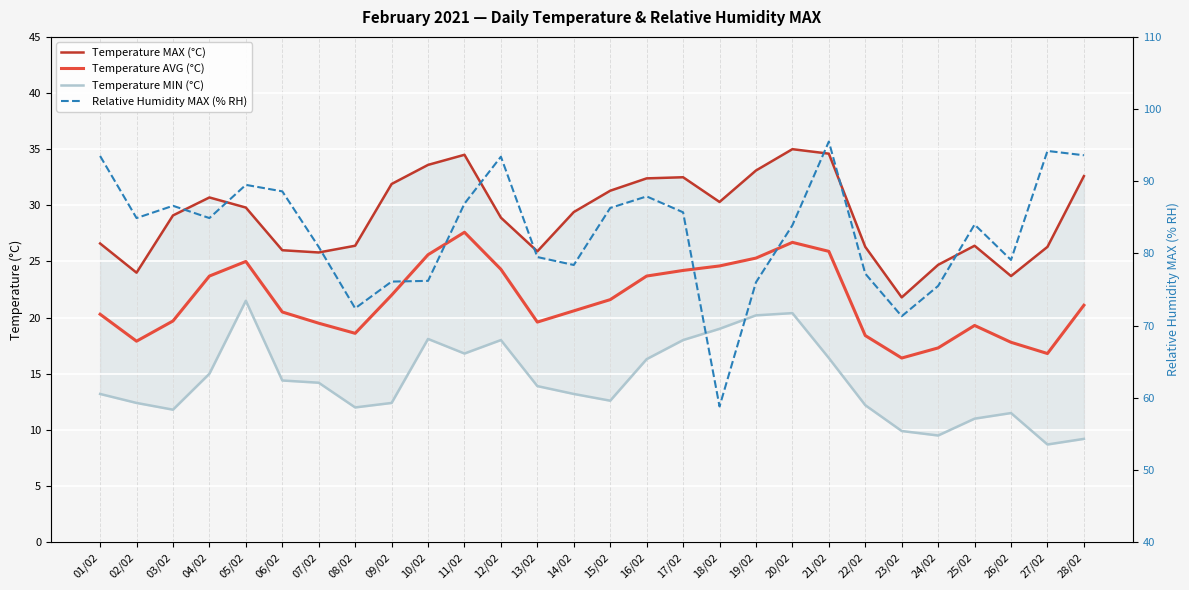

The value of Temperature AVG (°C) at 27/02 is 16.8. True or false?

True